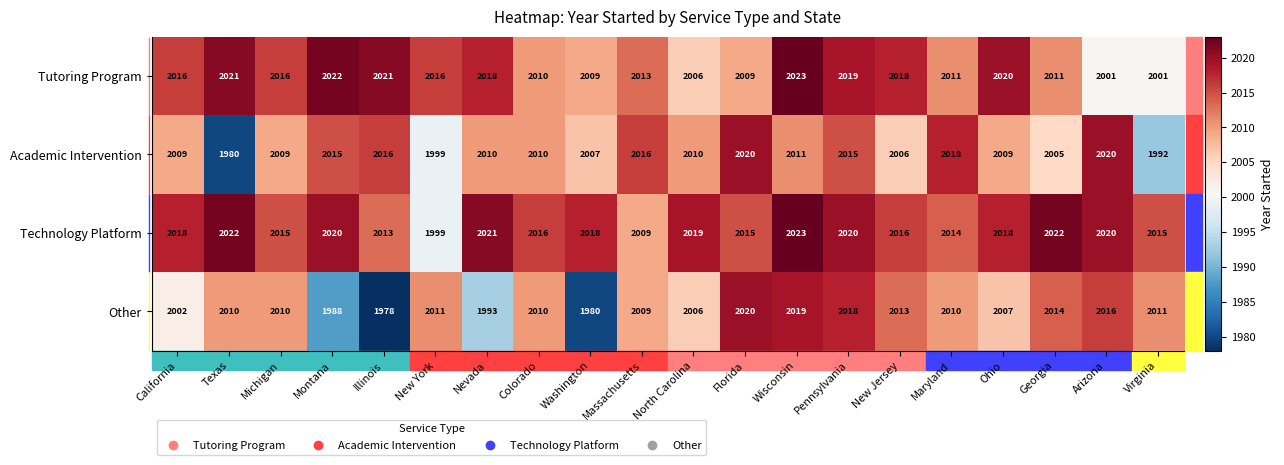

Which series changed the most between New York and Washington?

Other